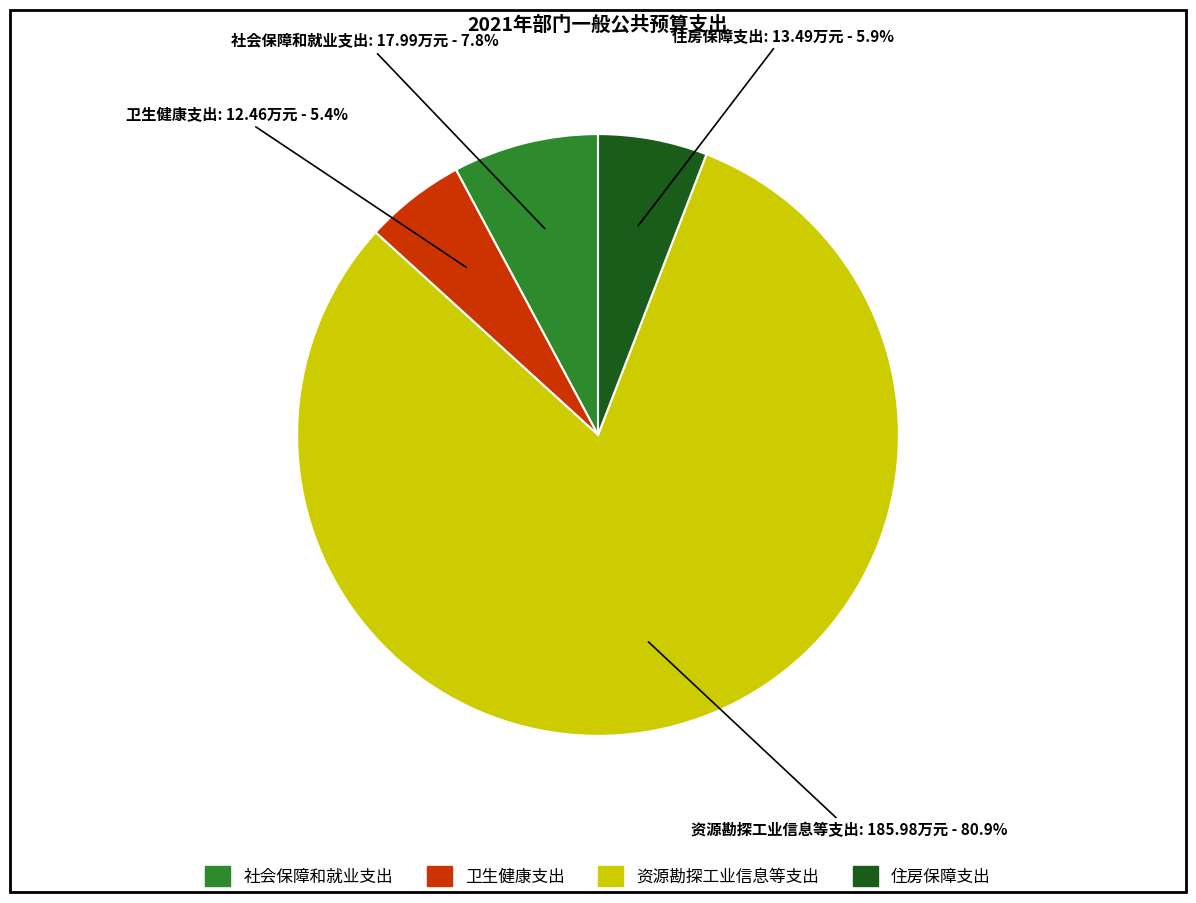

Which has a higher value, 资源勘探工业信息等支出 or 住房保障支出?

资源勘探工业信息等支出